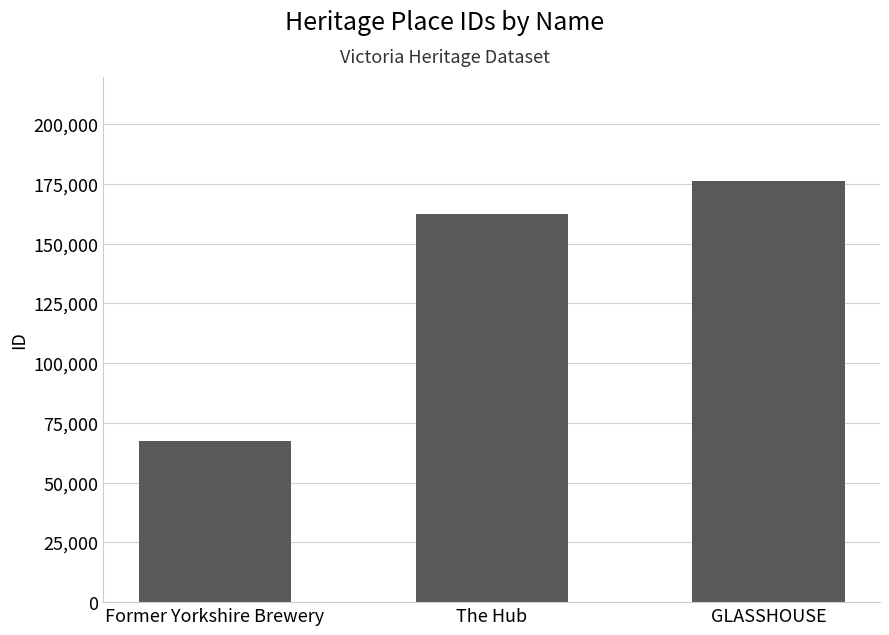

What is the change in value from Former Yorkshire Brewery to GLASSHOUSE?

+108930